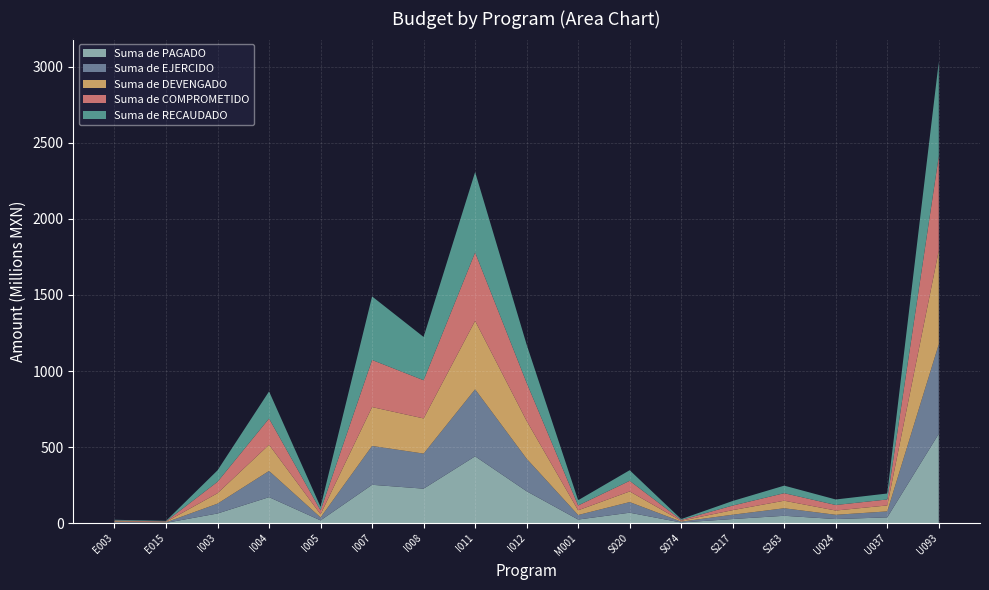

Reading left to right, what are all the values shown in this chart?

Suma de RECAUDADO: 4674201.9	3239338.2	75169073.8	178245402.3	22961893.5	417249935.4	284222866.7	527926084.6	250571094.2	34386351.4	69780990.7	5567602.1	30070354.0	49500000.0	36298052.6	39175186.2	620005601.7
Suma de COMPROMETIDO: 4674201.9	3239338.2	75169073.8	172062403.7	25598929.8	309296202.8	250865303.9	449407042.3	250571094.2	31755421.7	69780990.7	5567602.1	30070354.0	49500000.0	36298052.6	39175186.2	620545601.7
Suma de DEVENGADO: 4674201.6	3239338.2	68545167.8	172062403.7	20589691.2	255201086.9	230914523.5	449407033.5	248152580.1	31022624.0	69780990.7	5567602.1	30070354.0	49500000.0	28013968.0	39175186.2	614927762.1
Suma de EJERCIDO: 4654561.0	3239337.4	64611971.0	171983541.2	19347775.3	255201086.9	230309199.5	440113692.7	213699053.3	29701741.9	69780990.7	5567602.1	28321537.0	49500000.0	28013968.0	39175186.2	588227309.6
Suma de PAGADO: 4654561.0	3239337.4	64611971.0	171983541.2	19347775.3	253105093.9	227643946.9	440113692.7	210699053.0	24914644.6	69780990.7	5567602.1	28321537.0	49500000.0	28013968.0	39175186.2	588227309.5